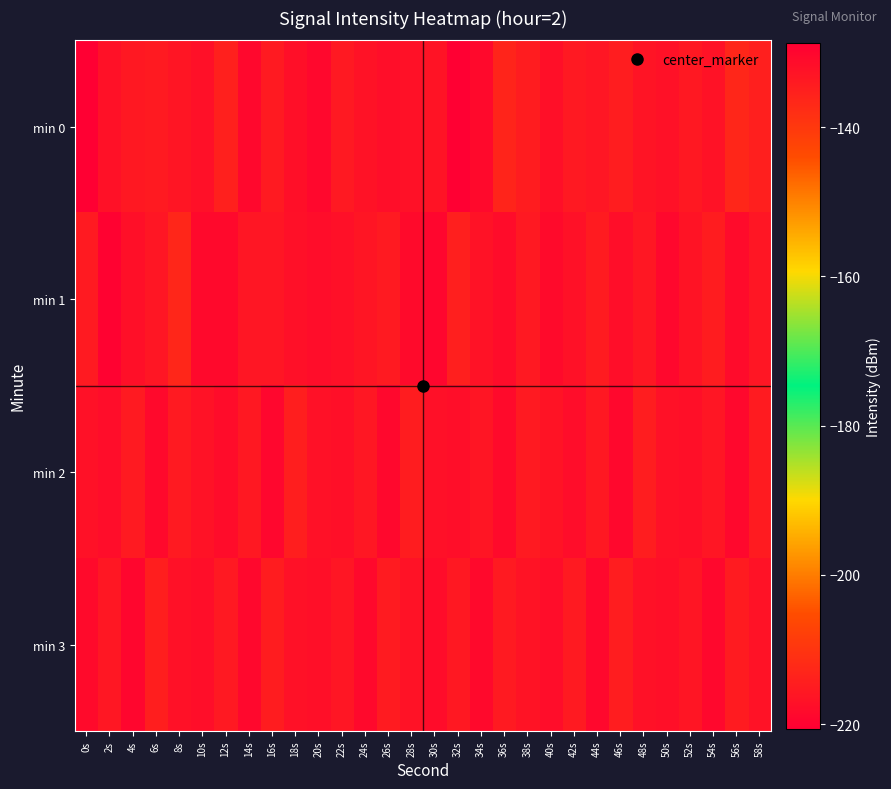

Reading left to right, what are all the values shown in this chart?

min 0: 0s=-220.6	2s=-132.1	4s=-133.7	6s=-134.2	8s=-133.1	10s=-132.0	12s=-135.2	14s=-130.6	16s=-134.2	18s=-131.7	20s=-130.5	22s=-133.7	24s=-132.5	26s=-131.6	28s=-132.3	30s=-132.8	32s=-128.7	34s=-130.8	36s=-136.1	38s=-134.5	40s=-131.8	42s=-133.9	44s=-133.3	46s=-134.6	48s=-132.9	50s=-132.4	52s=-133.6	54s=-132.6	56s=-136.4	58s=-135.1
min 1: 0s=-134.2	2s=-129.3	4s=-131.8	6s=-133.2	8s=-136.5	10s=-130.7	12s=-130.8	14s=-133.3	16s=-133.2	18s=-132.1	20s=-131.5	22s=-132.0	24s=-133.0	26s=-134.0	28s=-131.0	30s=-130.0	32s=-135.0	34s=-132.5	36s=-131.2	38s=-133.8	40s=-130.9	42s=-132.1	44s=-134.3	46s=-131.7	48s=-133.5	50s=-130.4	52s=-132.8	54s=-134.6	56s=-131.1	58s=-133.3
min 2: 0s=-132.1	2s=-131.5	4s=-133.9	6s=-130.7	8s=-134.1	10s=-132.6	12s=-131.3	14s=-133.7	16s=-130.2	18s=-134.8	20s=-132.3	22s=-131.8	24s=-133.4	26s=-130.6	28s=-134.5	30s=-132.0	32s=-131.7	34s=-133.1	36s=-130.9	38s=-134.2	40s=-132.7	42s=-131.4	44s=-133.6	46s=-130.3	48s=-134.7	50s=-132.4	52s=-131.9	54s=-133.2	56s=-130.5	58s=-134.4
min 3: 0s=-131.0	2s=-133.5	4s=-130.1	6s=-134.9	8s=-132.2	10s=-131.6	12s=-133.8	14s=-130.4	16s=-134.6	18s=-132.1	20s=-131.8	22s=-133.3	24s=-130.7	26s=-134.3	28s=-132.5	30s=-131.2	32s=-133.7	34s=-130.8	36s=-134.1	38s=-132.8	40s=-131.5	42s=-133.9	44s=-130.3	46s=-134.7	48s=-132.3	50s=-131.9	52s=-133.1	54s=-130.6	56s=-134.4	58s=-132.6